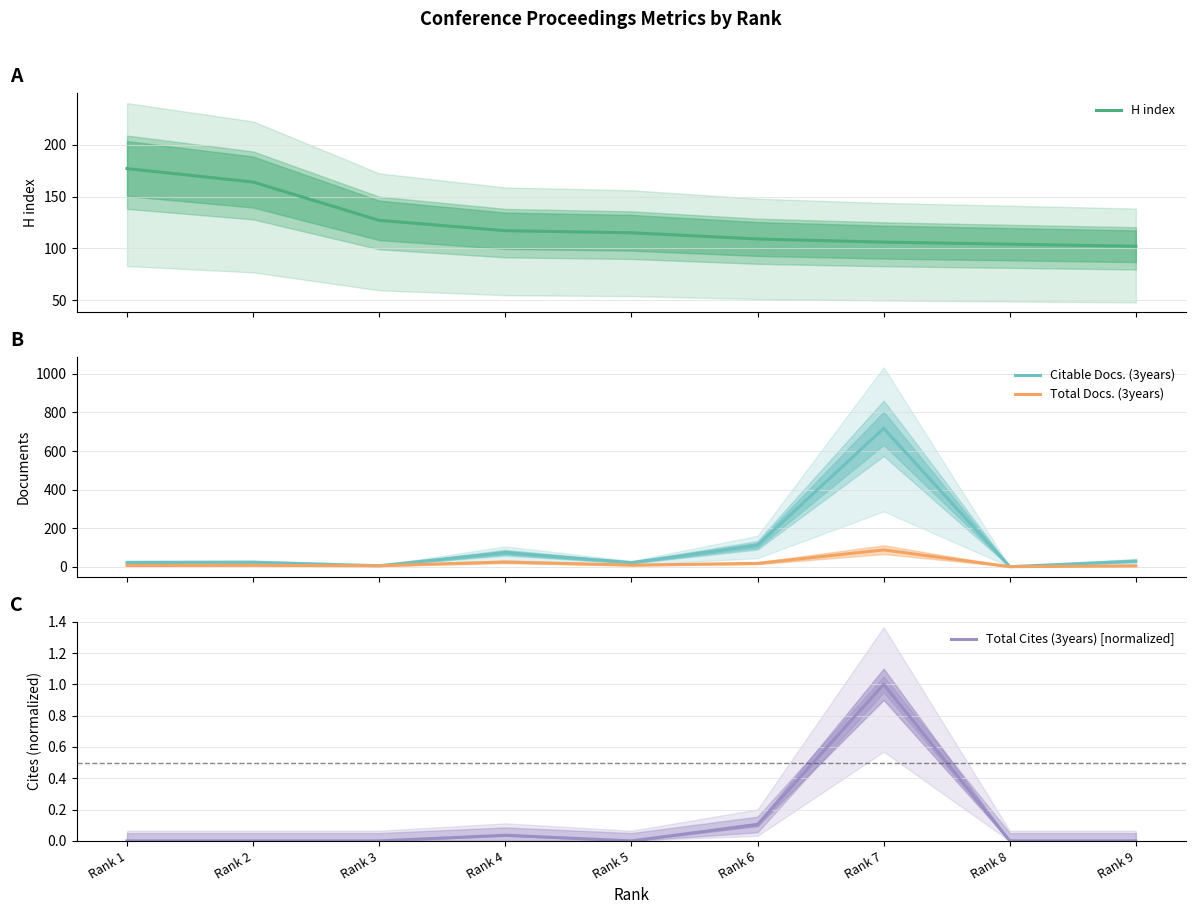

At how many categories does at least one series exceed 29?

9